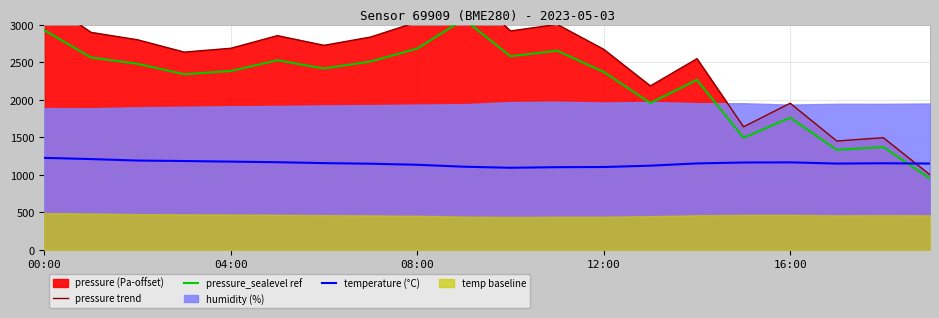

Which series has the widest spread of values?

pressure trend